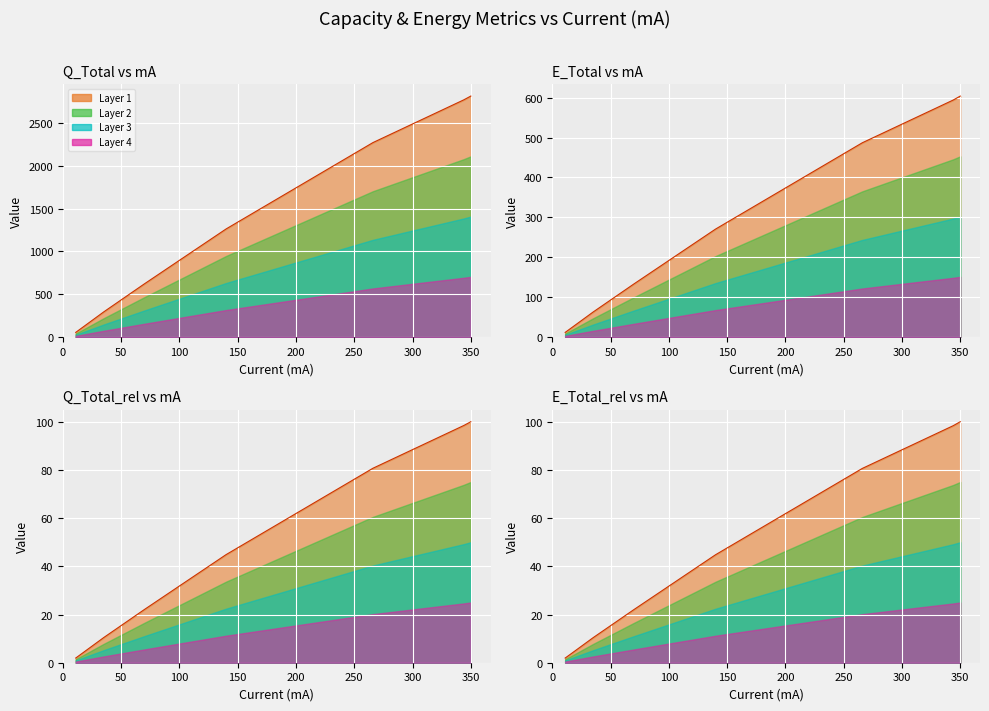

What is the difference between the Q_Total values at 0 and 350?

2761.3